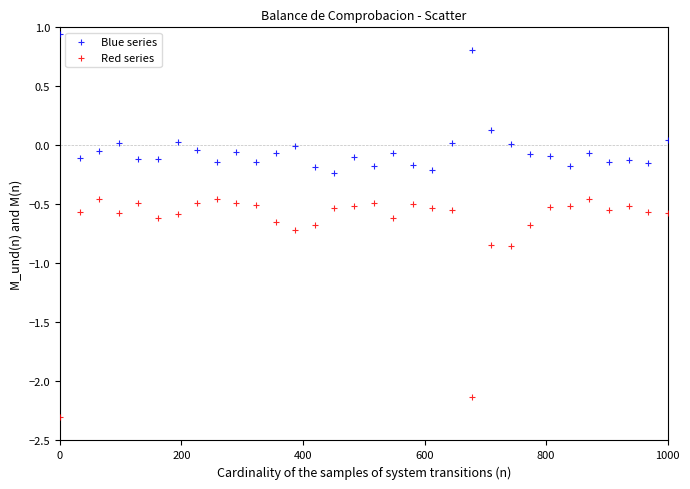

What are all the series names shown in the legend?

Blue series, Red series